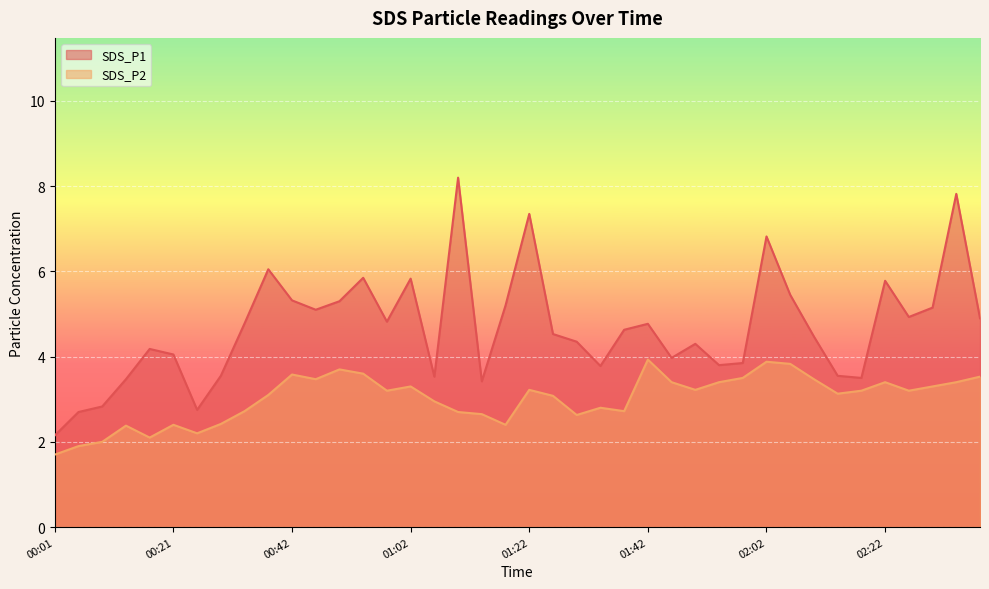

In SDS_P2, how many points are lower than both neighbors (excluding endpoints)?

10